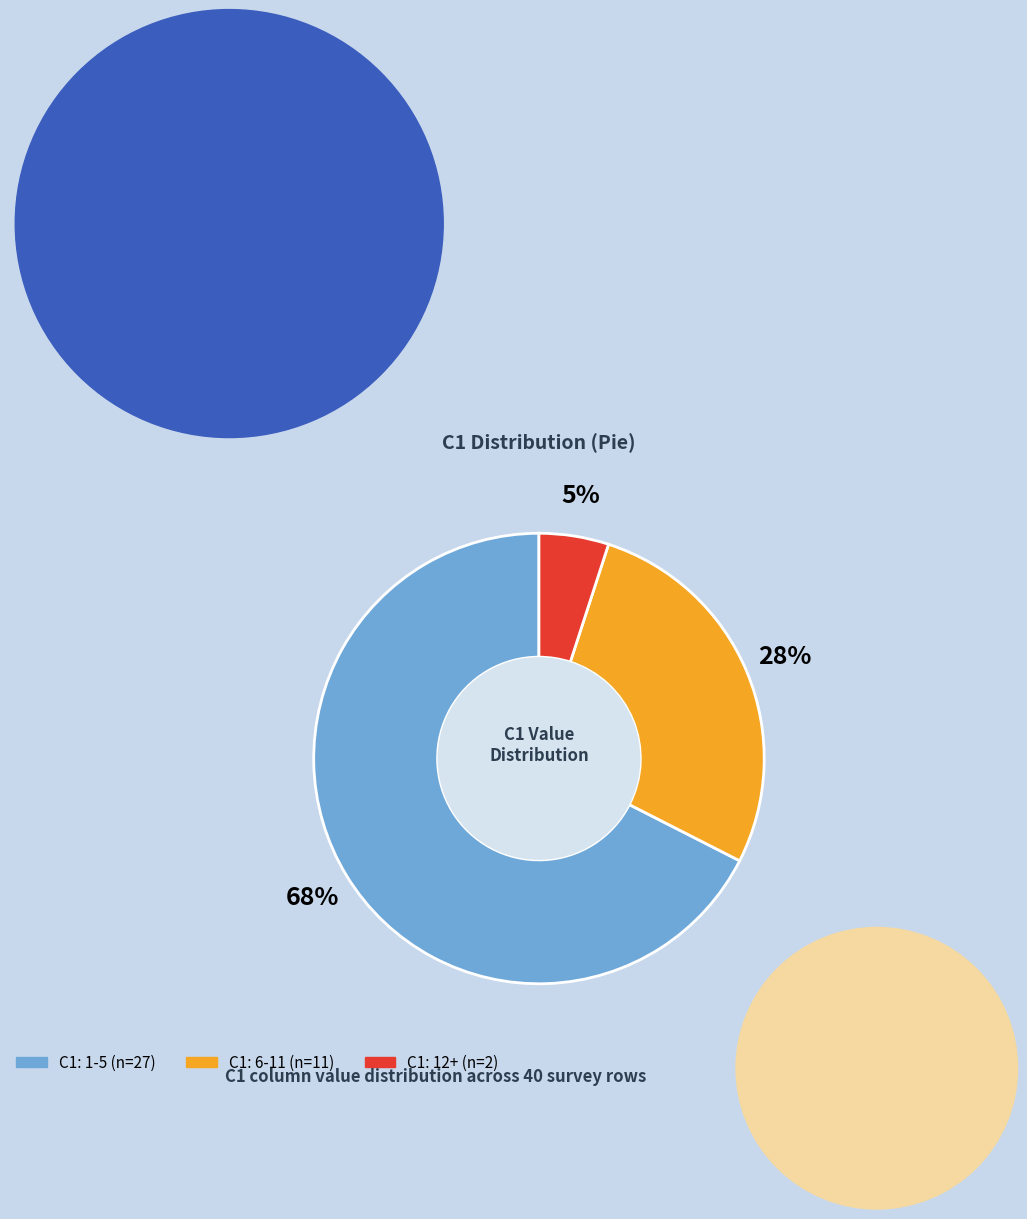

Is there any slice that represents more than half of the pie?

Yes